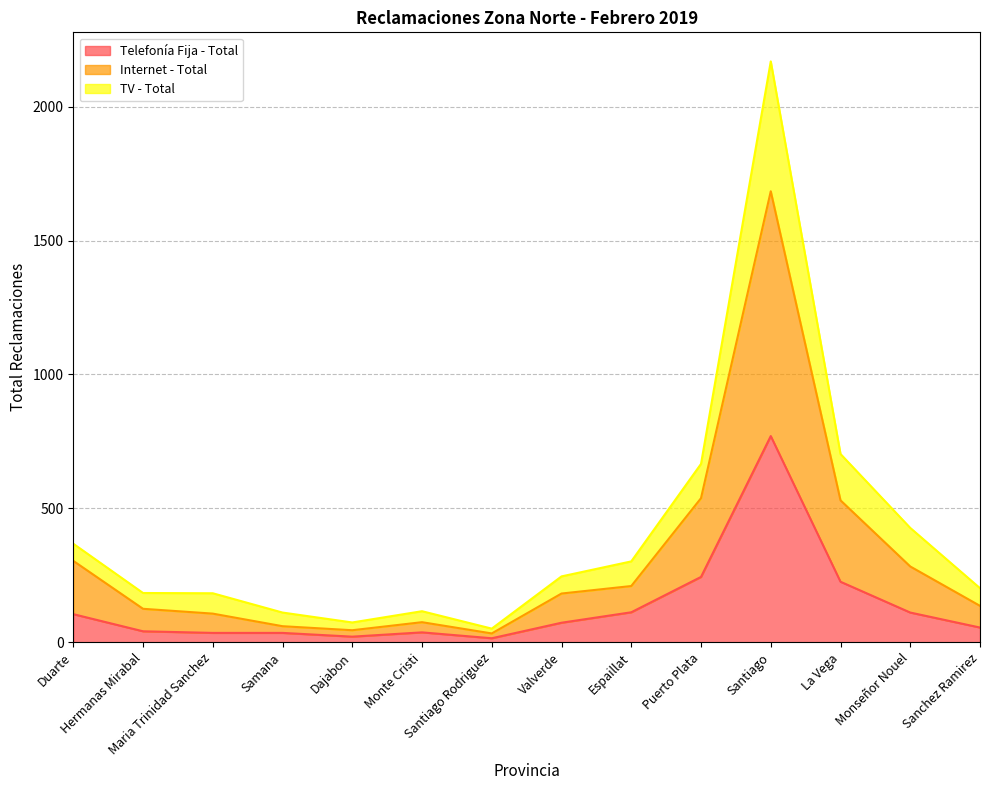

Reading right to left, extract all data points from this chart.

Telefonía Fija - Total: 55	111	226	770	244	112	73	15	37	21	35	35	41	105
Internet - Total: 136	283	530	1684	538	210	182	33	75	45	60	107	125	304
TV - Total: 202	427	703	2169	666	302	246	51	116	74	111	183	184	368